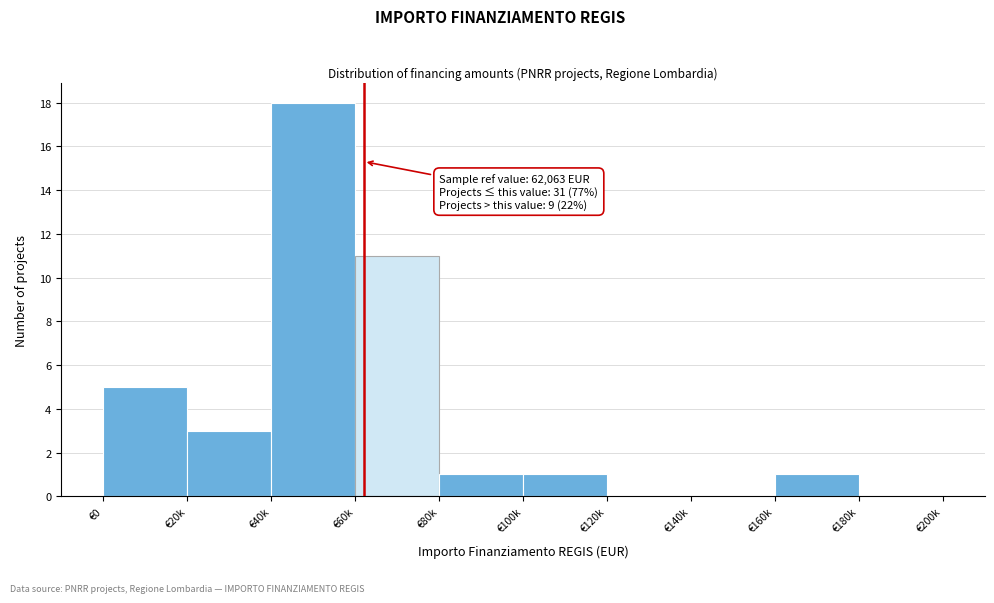

Reading left to right, transcribe all the data shown in this chart.

€0=5	€20k=3	€40k=18	€60k=11	€80k=1	€100k=1	€120k=0	€140k=0	€160k=1	€180k=0